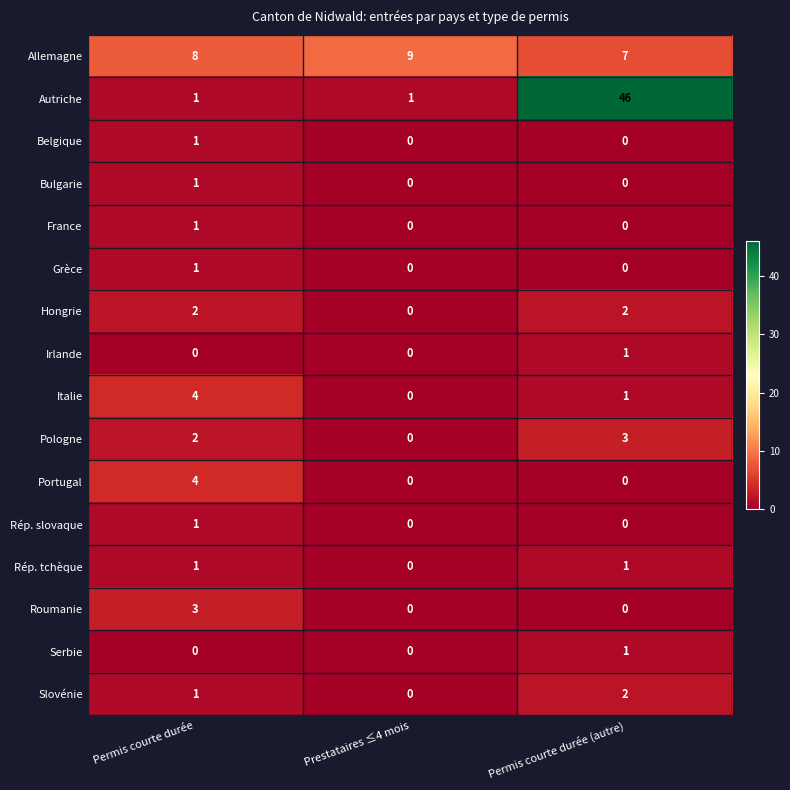

What is the sum of all Autriche values?

48